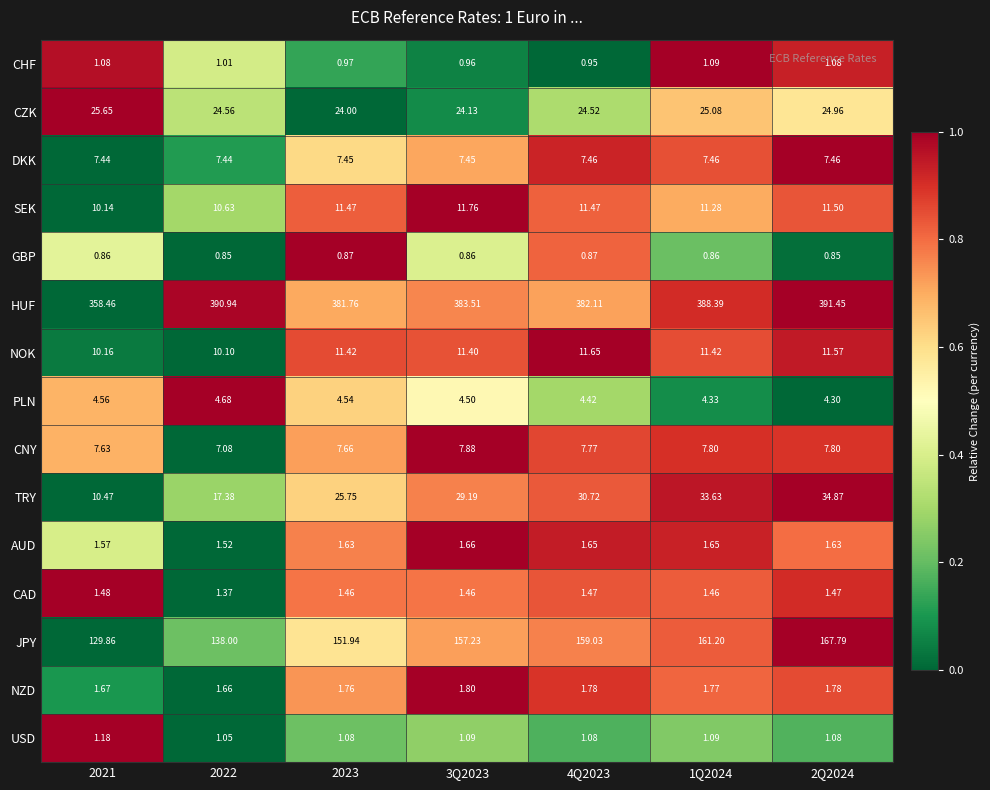

Rank the series at 4Q2023 from highest to lowest value.

HUF, JPY, TRY, CZK, NOK, SEK, CNY, DKK, PLN, NZD, AUD, CAD, USD, CHF, GBP